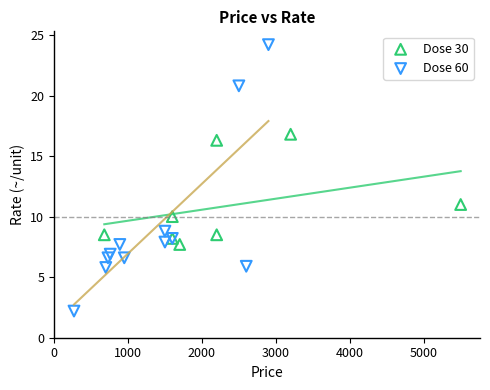

Which series contains the lowest Y value?

Dose 60